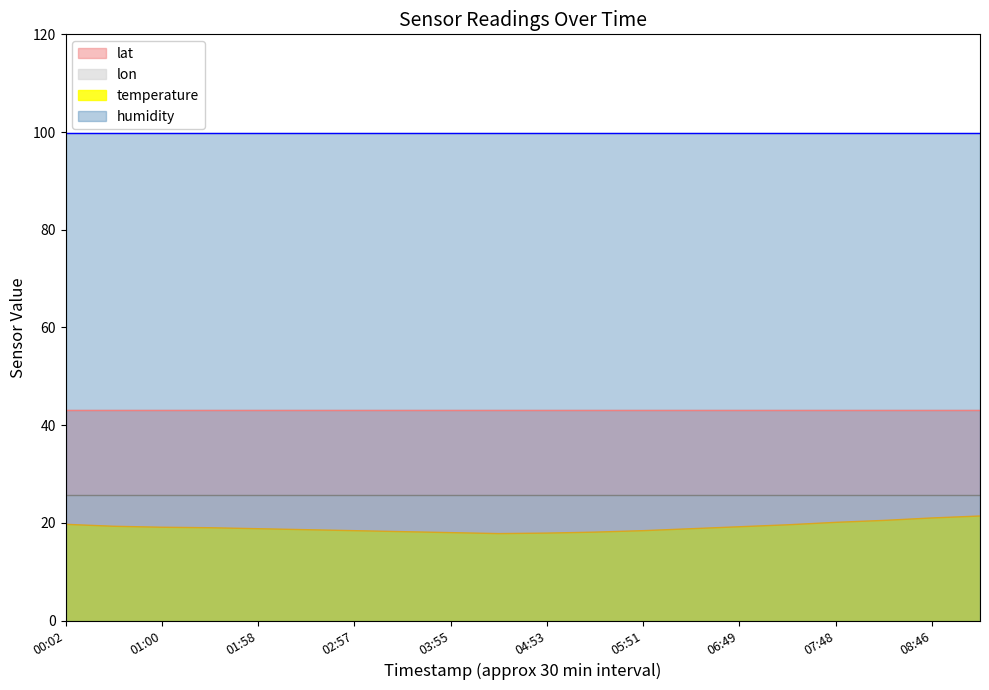

How many series are shown in this chart?

4